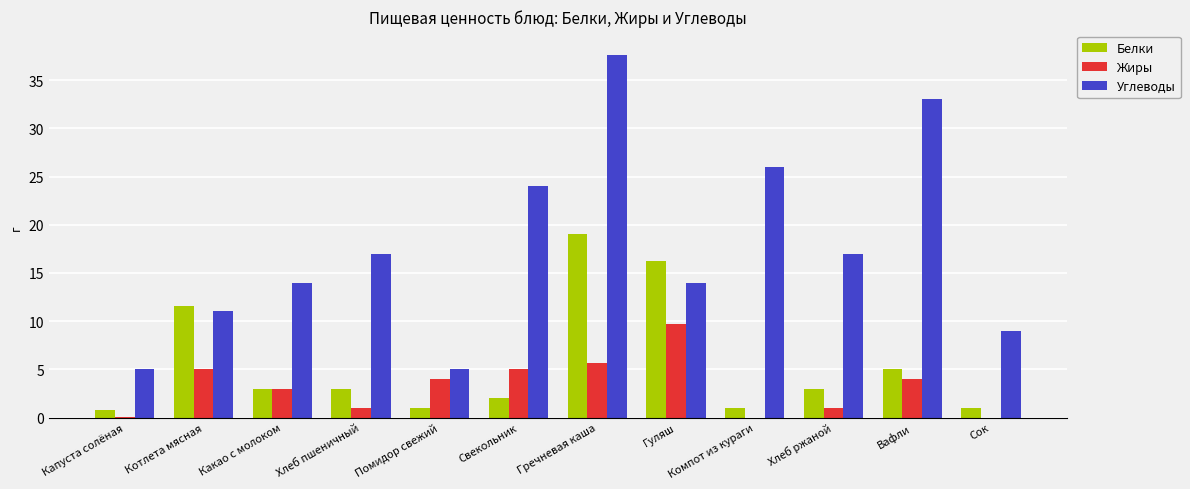

What is the highest value of the Углеводы series?

37.6